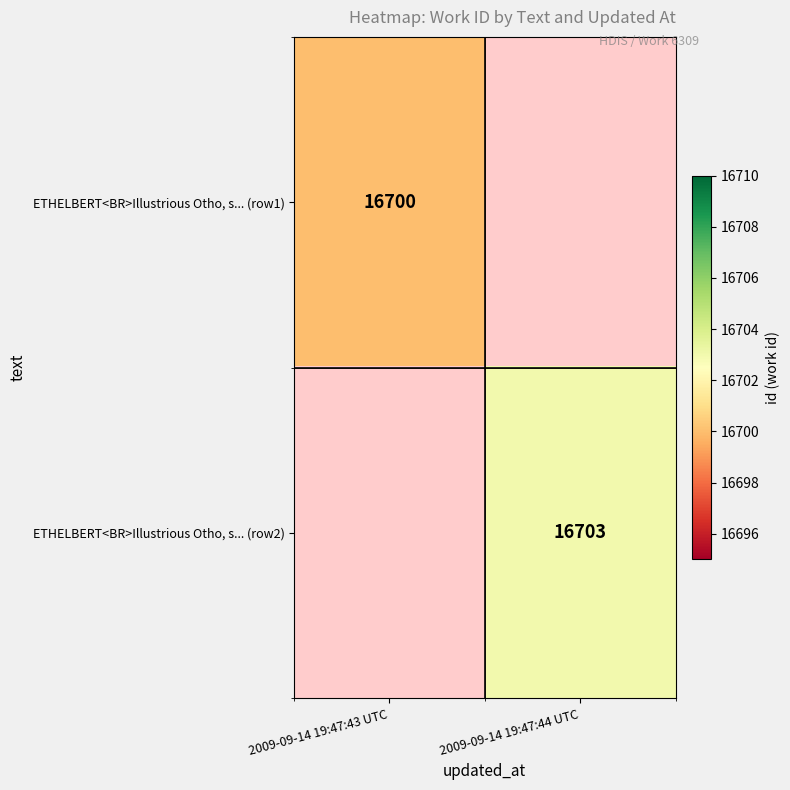

True or false: ETHELBERT<BR>Illustrious Otho, s... (row2) has a value of 16703 at 2009-09-14 19:47:44 UTC.

True